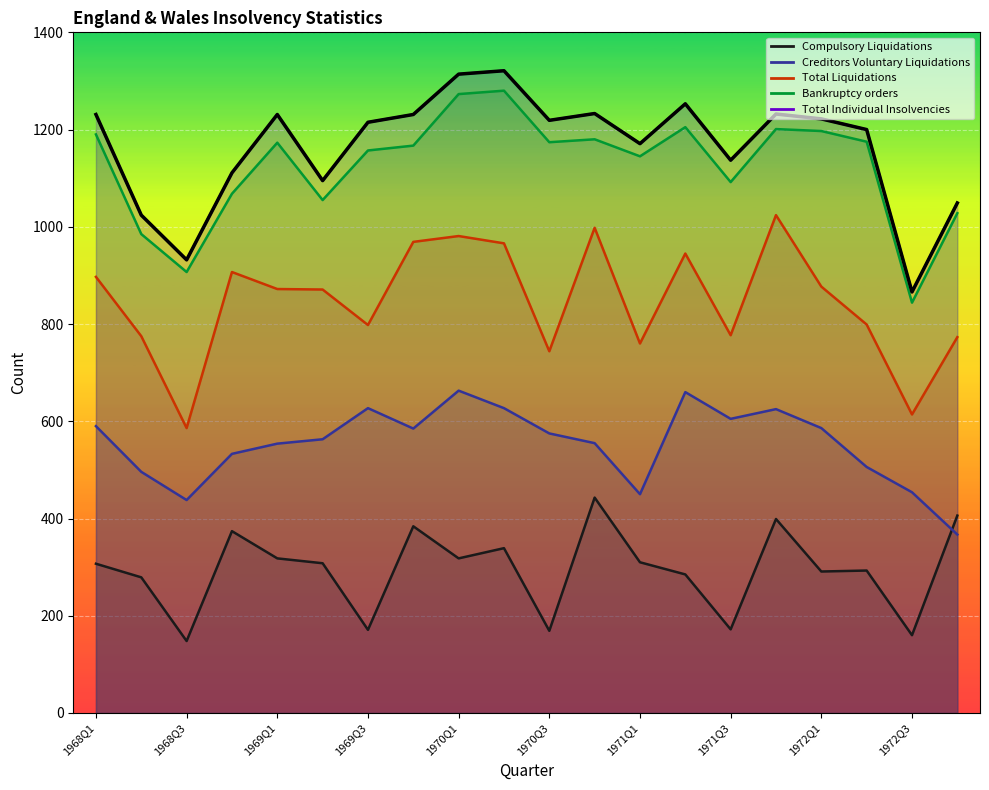

At which label does Total Individual Insolvencies reach its peak?

1970Q2